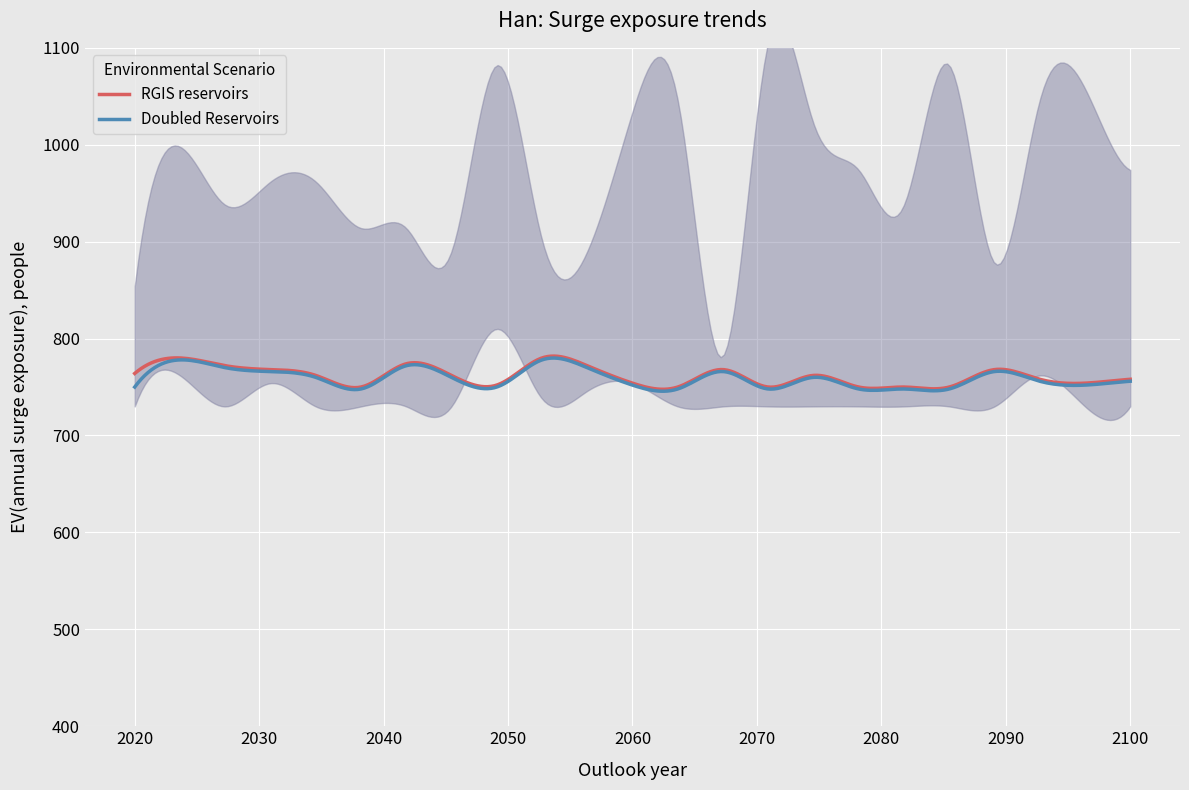

What is the minimum value for RGIS reservoirs?

747.7